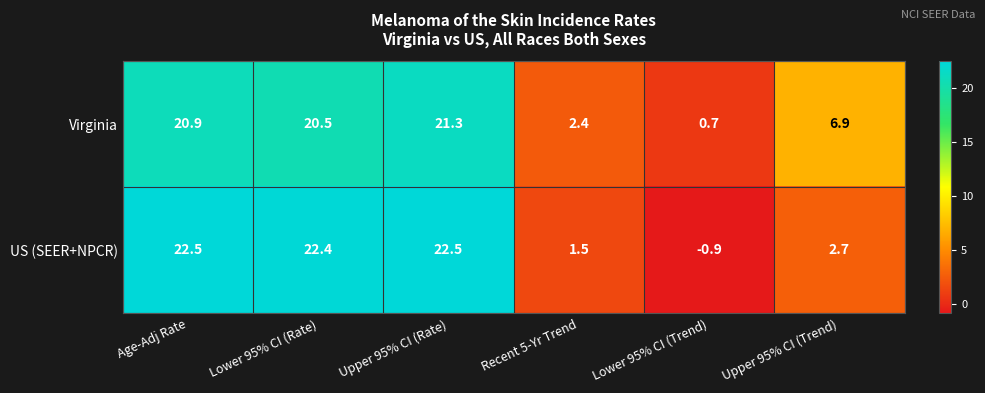

Count the number of data series in this chart.

2